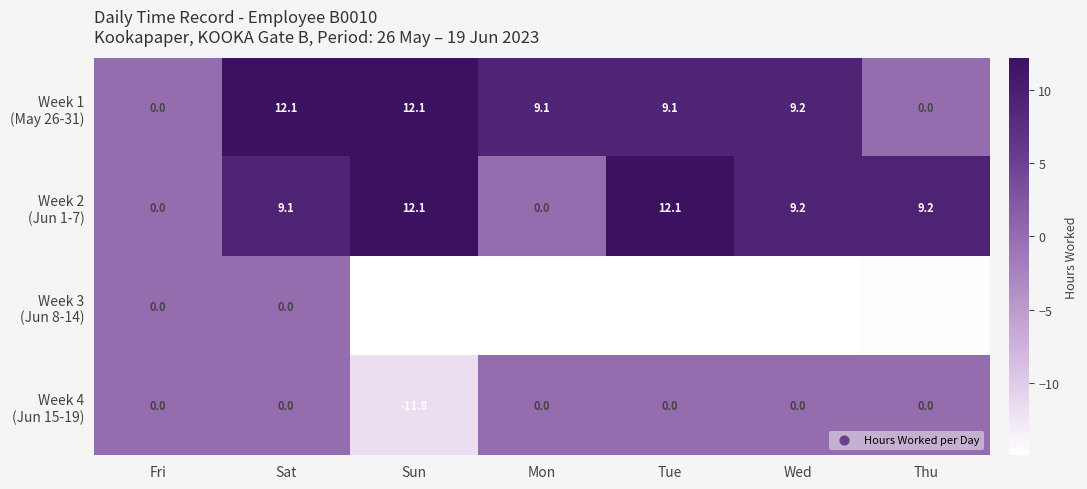

At which category is the sum across all series the highest?

Sat